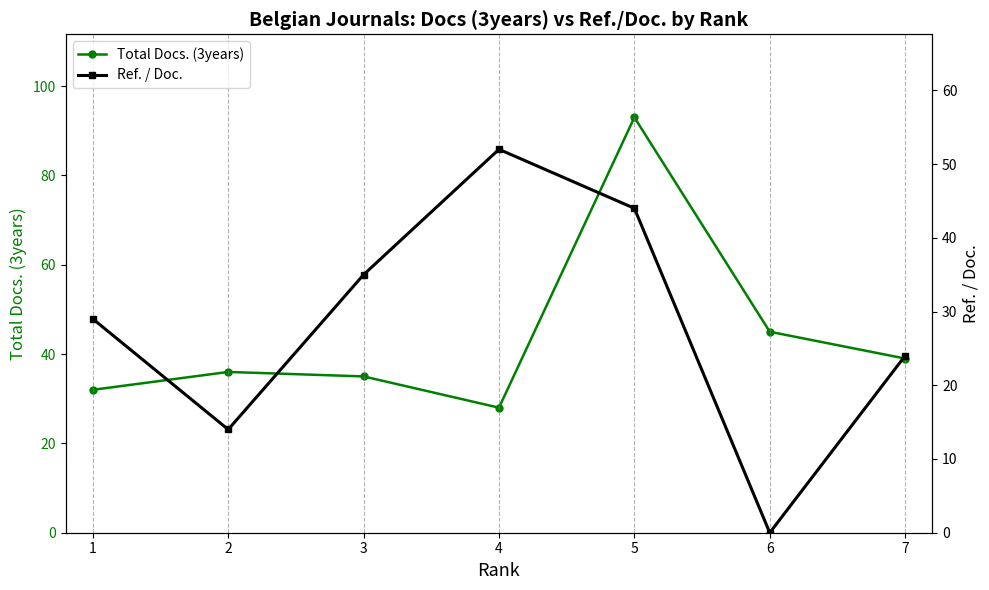

At which category does Ref. / Doc. reach its first local peak?

4